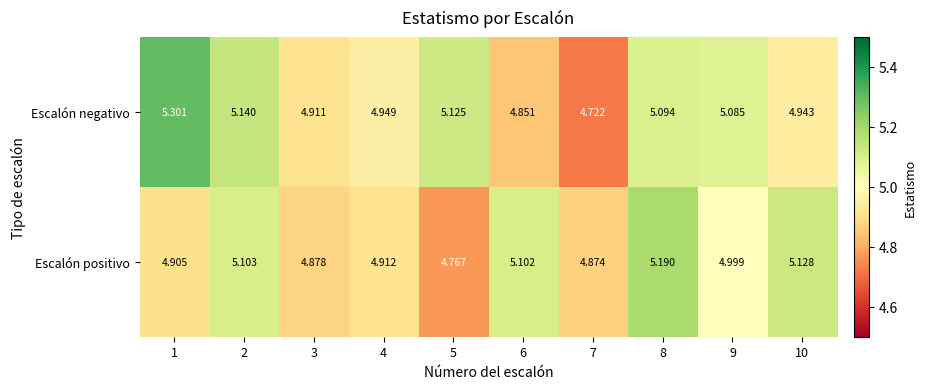

Rank the series by their maximum value, from highest to lowest.

Escalón negativo, Escalón positivo